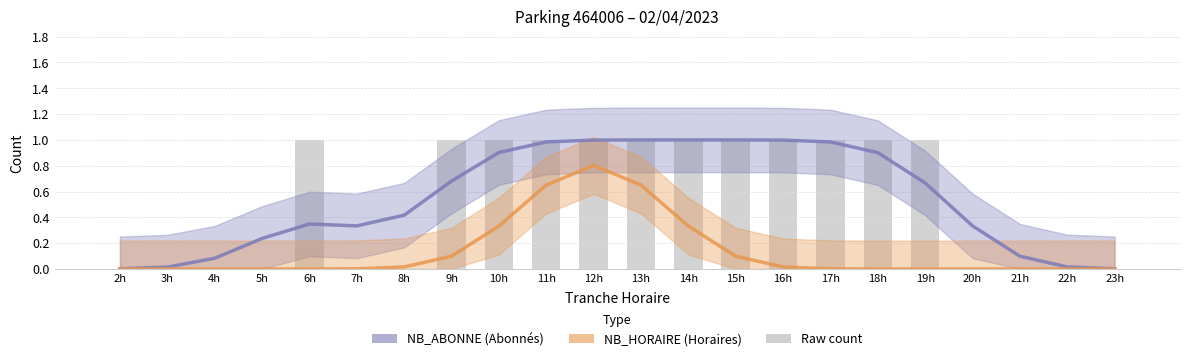

Are the bars grouped side by side (vs. stacked)?

Yes